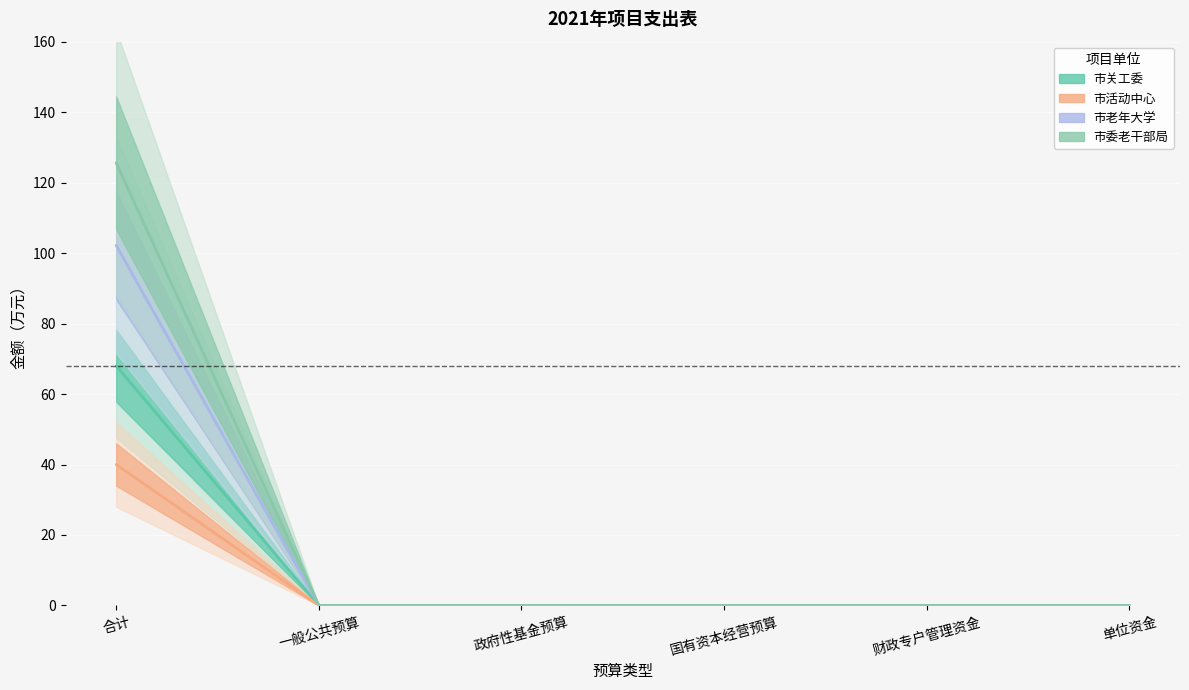

The value of 市活动中心 at 国有资本经营预算 is 0.0. True or false?

True